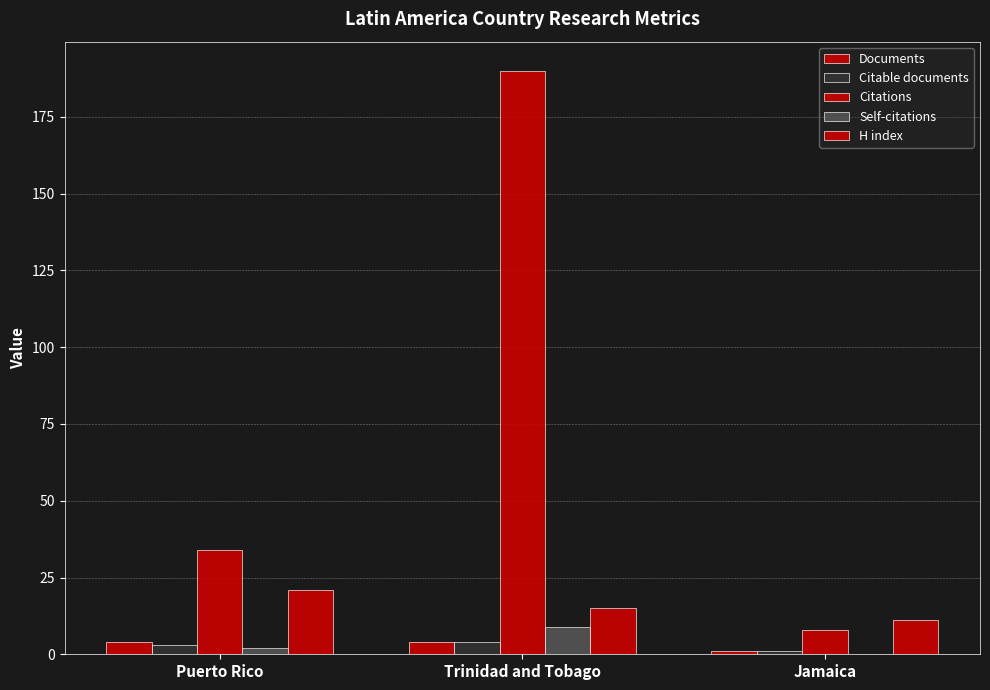

How many groups of bars are there?

3